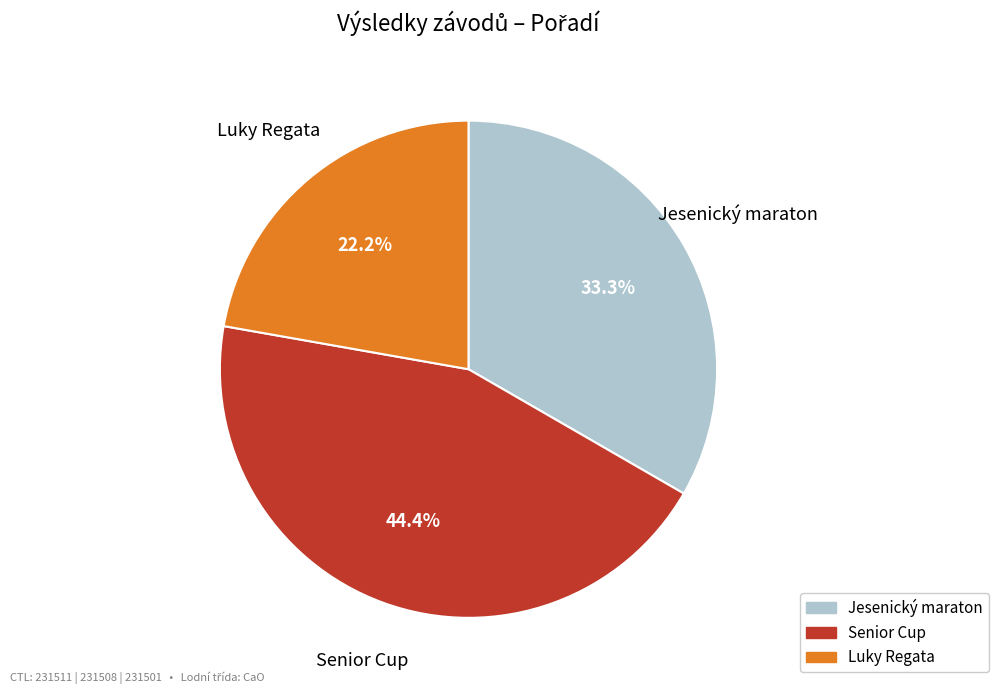

Is there a majority slice in this chart?

No